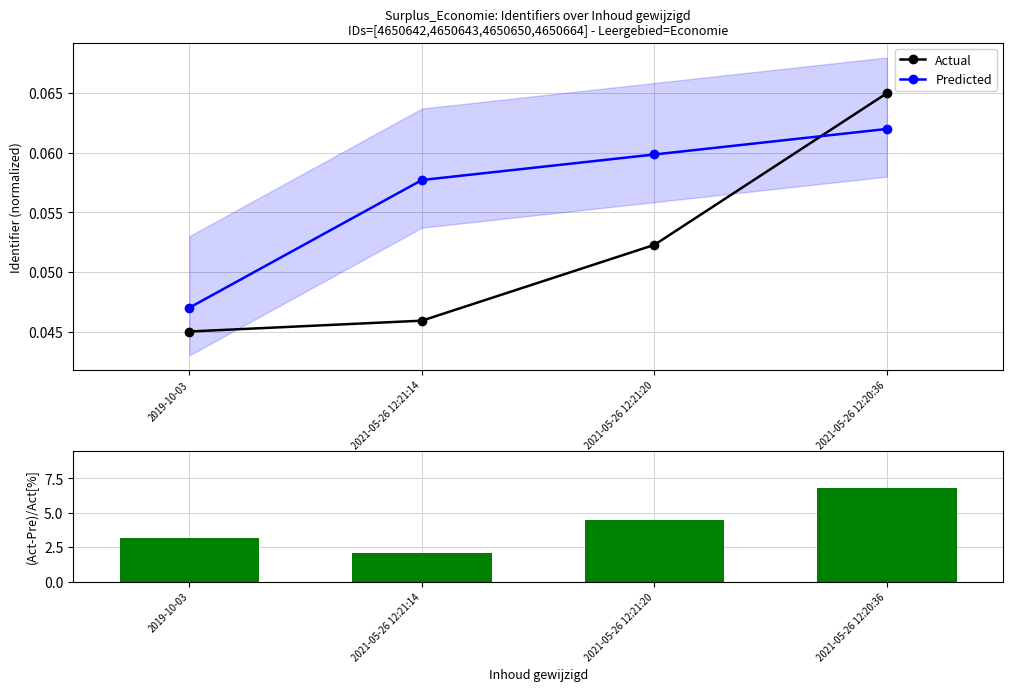

Between 2019-10-03 and 2021-05-26 12:20:36, which series saw the biggest shift?

(Act-Pre)/Act[%]